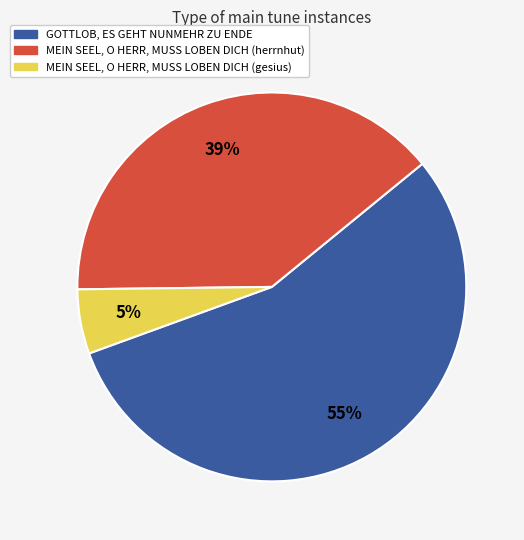

True or false: GOTTLOB, ES GEHT NUNMEHR ZU ENDE accounts for 65% of the total.

False